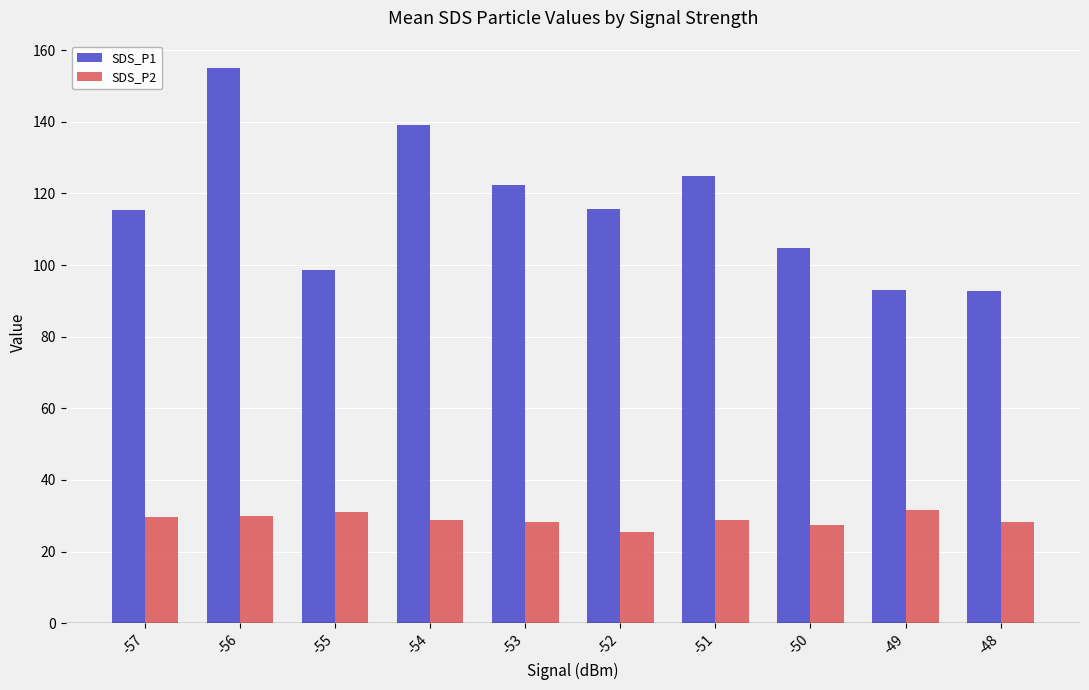

The value of SDS_P1 at -50 is 170.3. True or false?

False